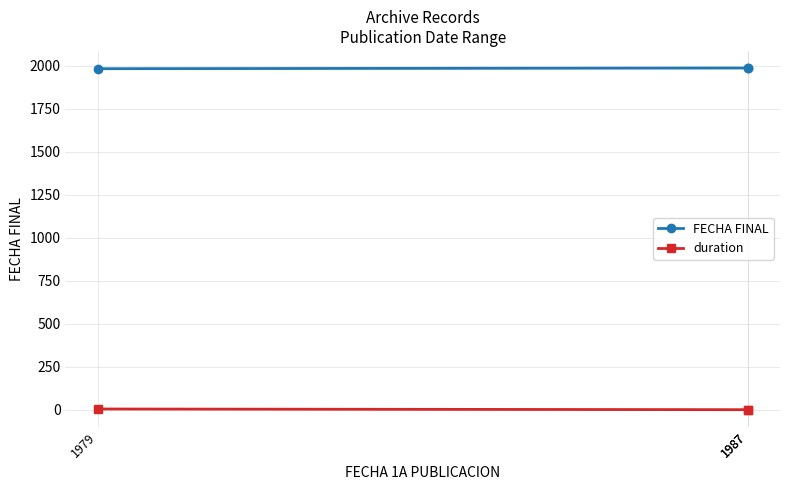

Read the FECHA FINAL value at 1987.

1987